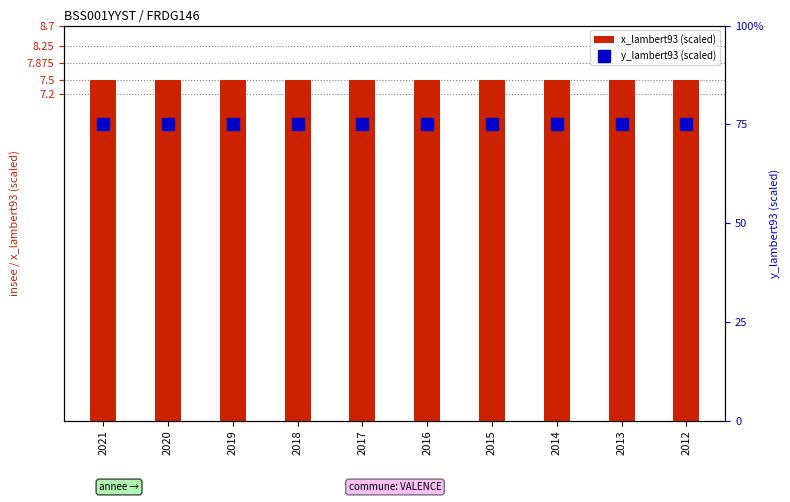

What is the approximate value of y_lambert93 (scaled) at 2018?

75.0